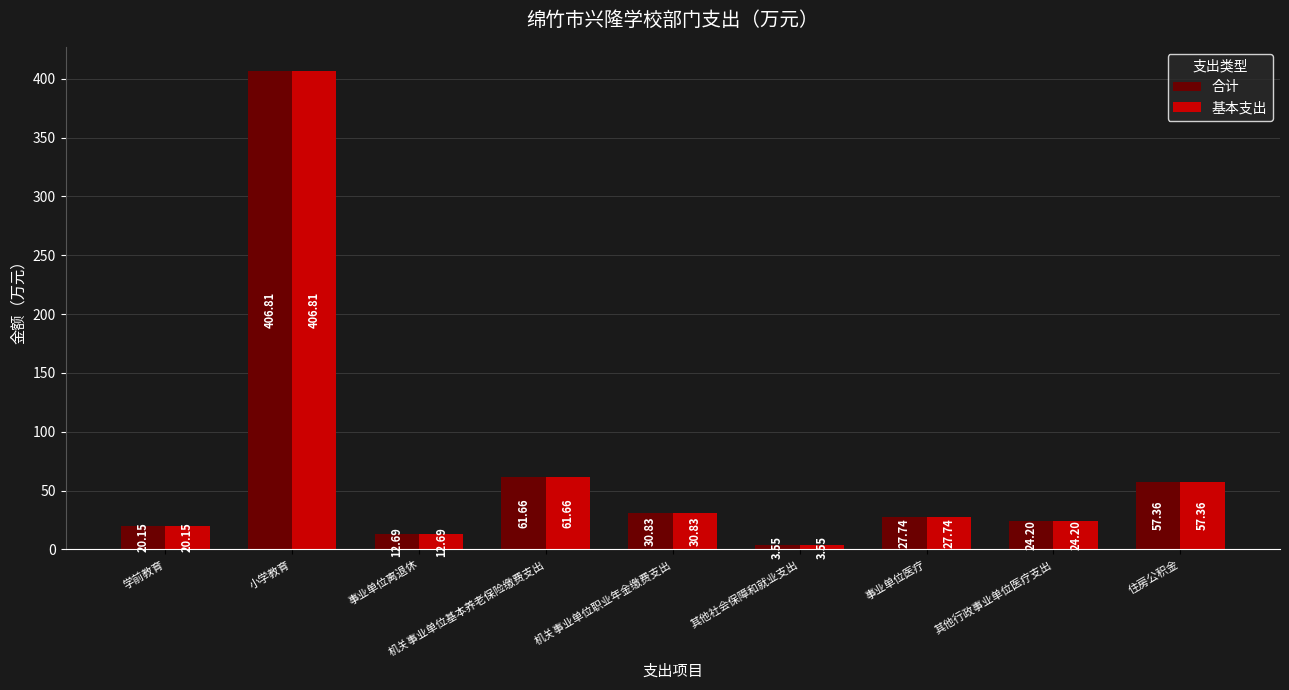

Is the value of 基本支出 at 学前教育 greater than the value of 合计 at 其他行政事业单位医疗支出?

No